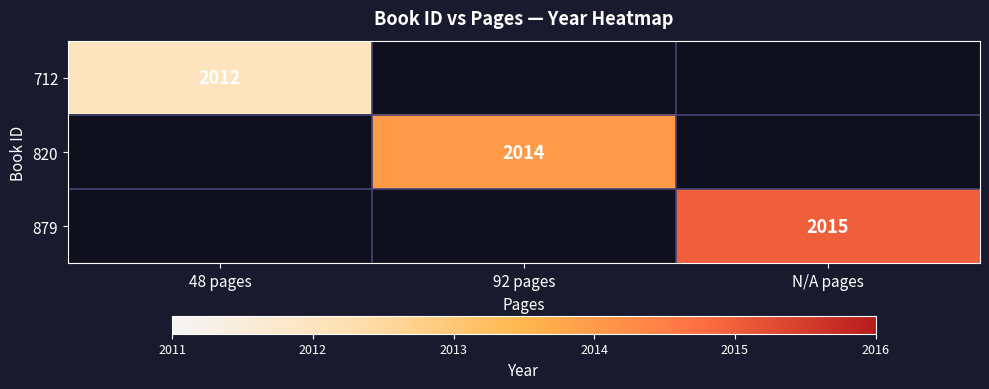

The 820 series shows 2883 at 92 pages. True or false?

False